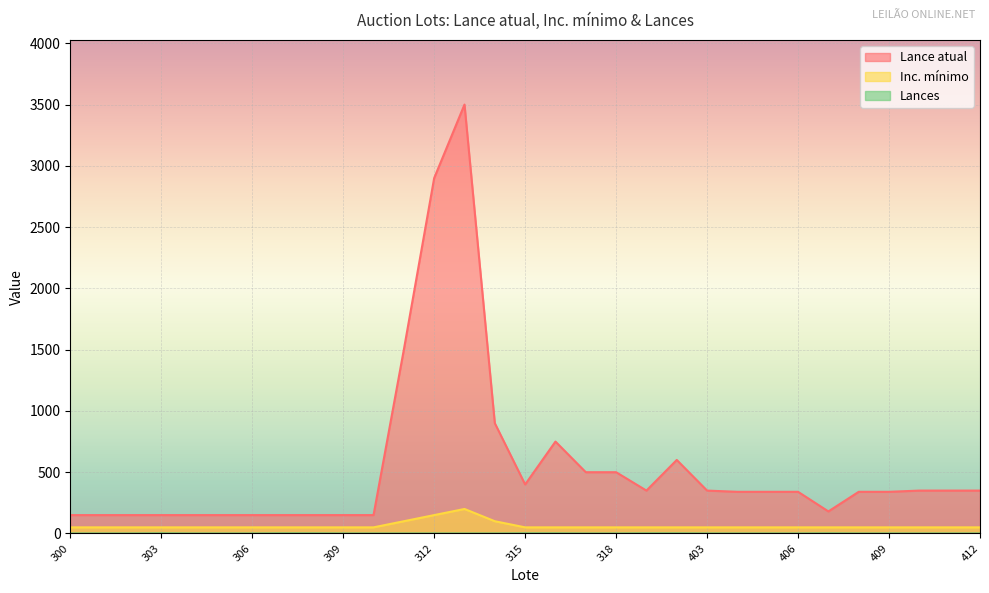

Which series has the largest total across all categories?

Lance atual